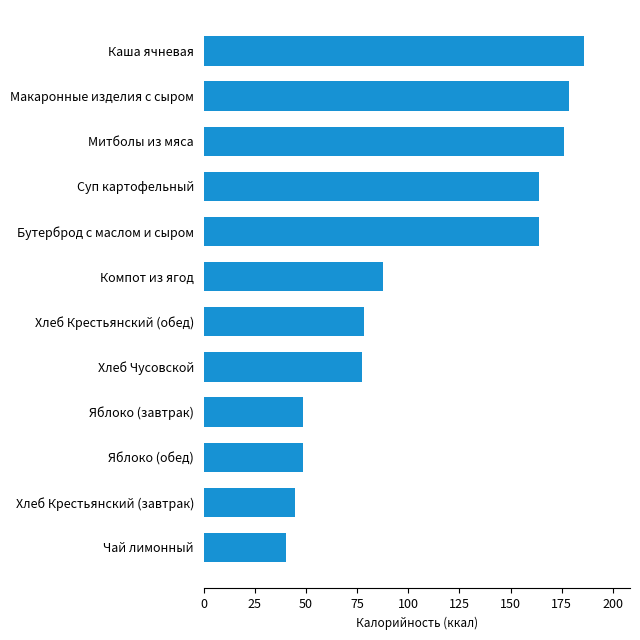

The chart shows a value of 58.7 at Хлеб Крестьянский (завтрак). True or false?

False